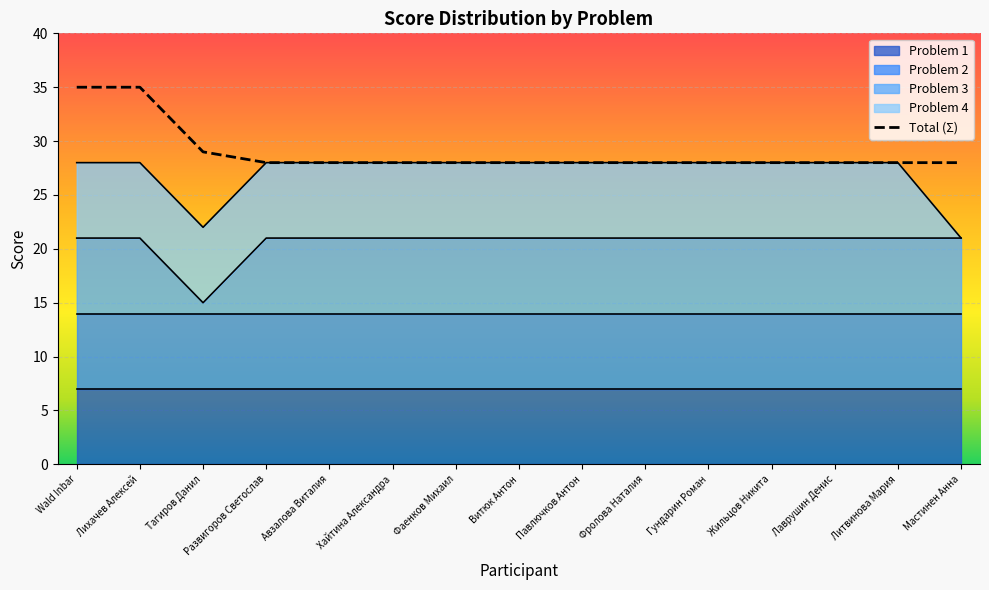

Is it true that Problem 1 equals 7 at Развигоров Светослав?

True